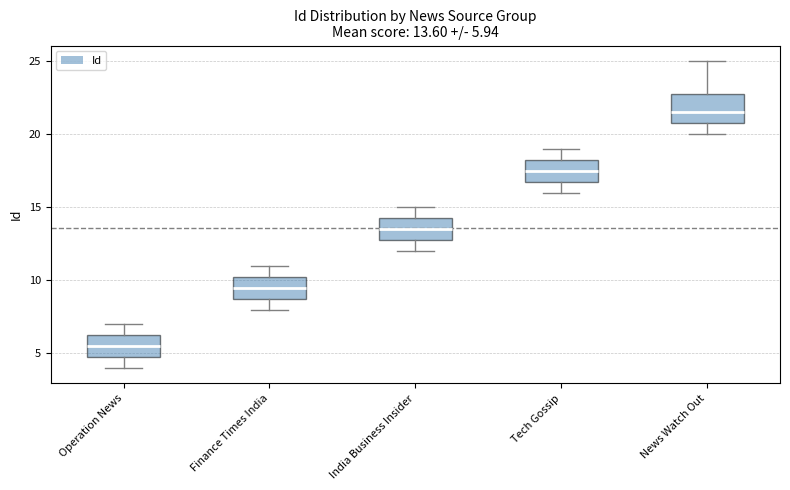

Comparing the boxes themselves (not the whiskers), which one is the tallest?

News Watch Out